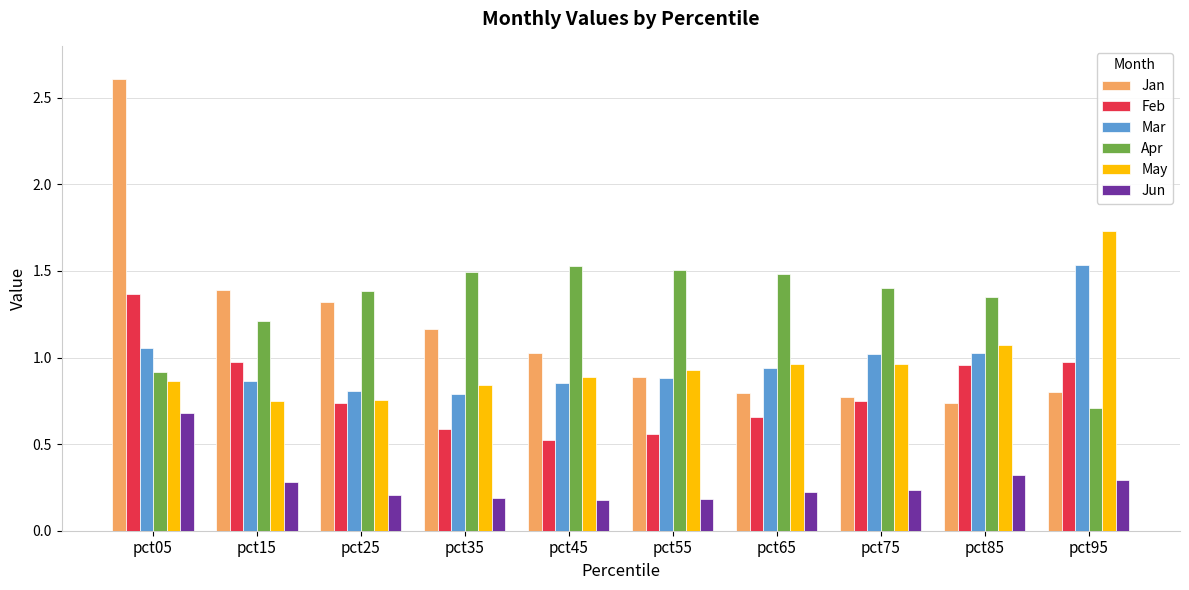

What is the difference between the highest and lowest values at pct65?

1.3